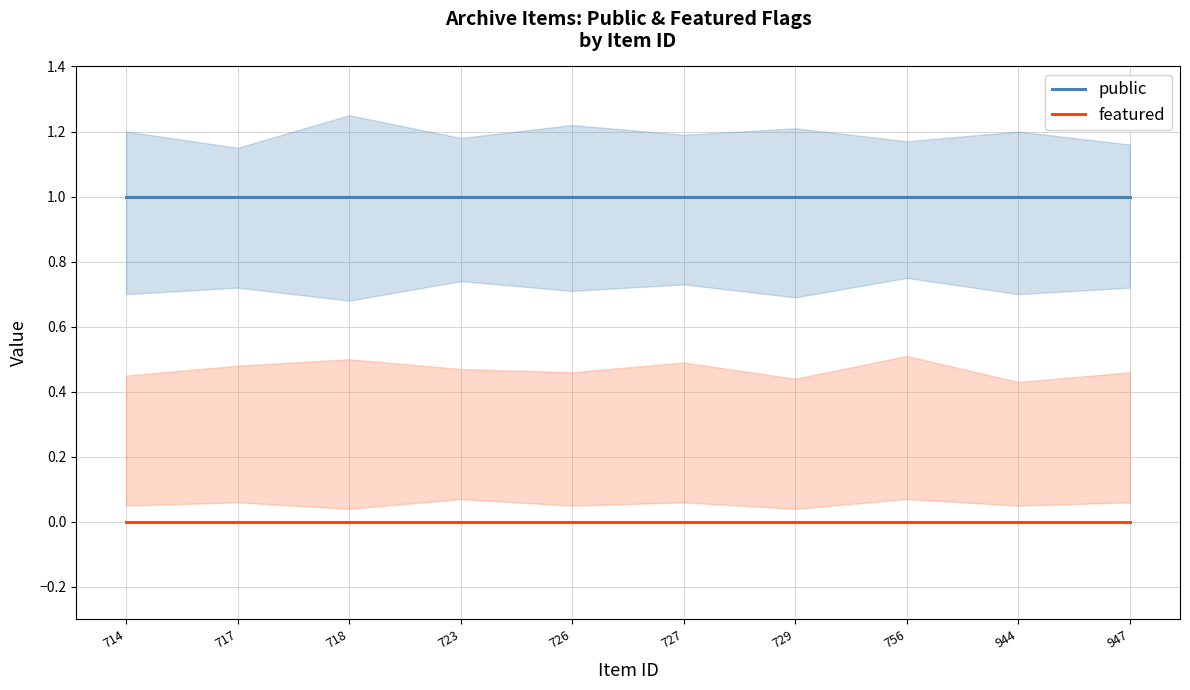

Which has a higher value, 756 or 717?

756